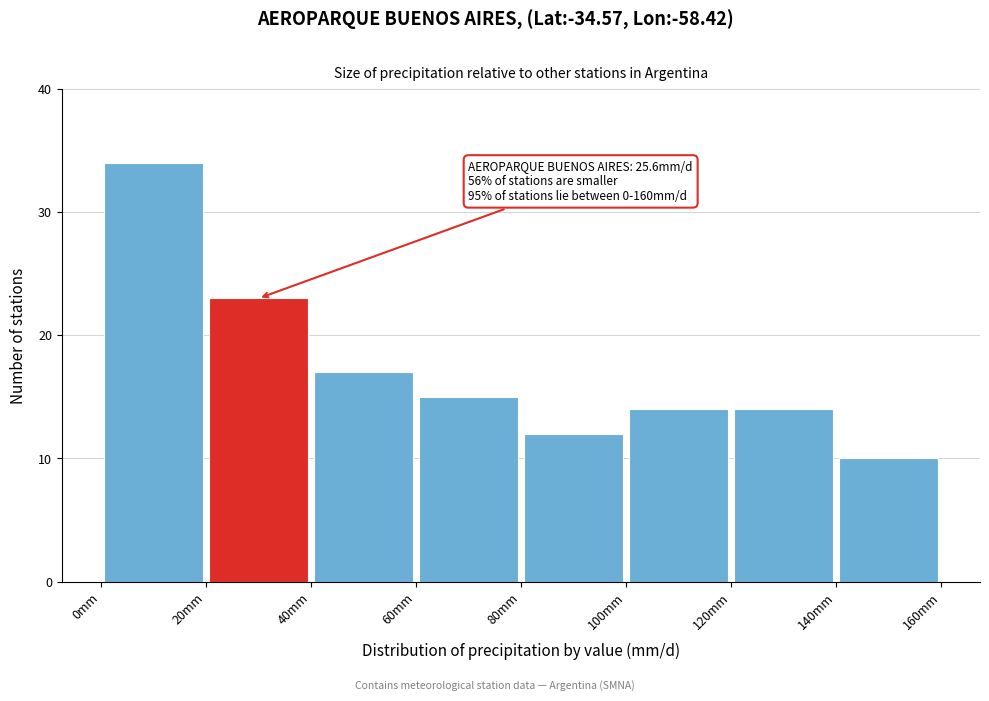

Over which range of the x-axis is the bar tallest?

0 to 20